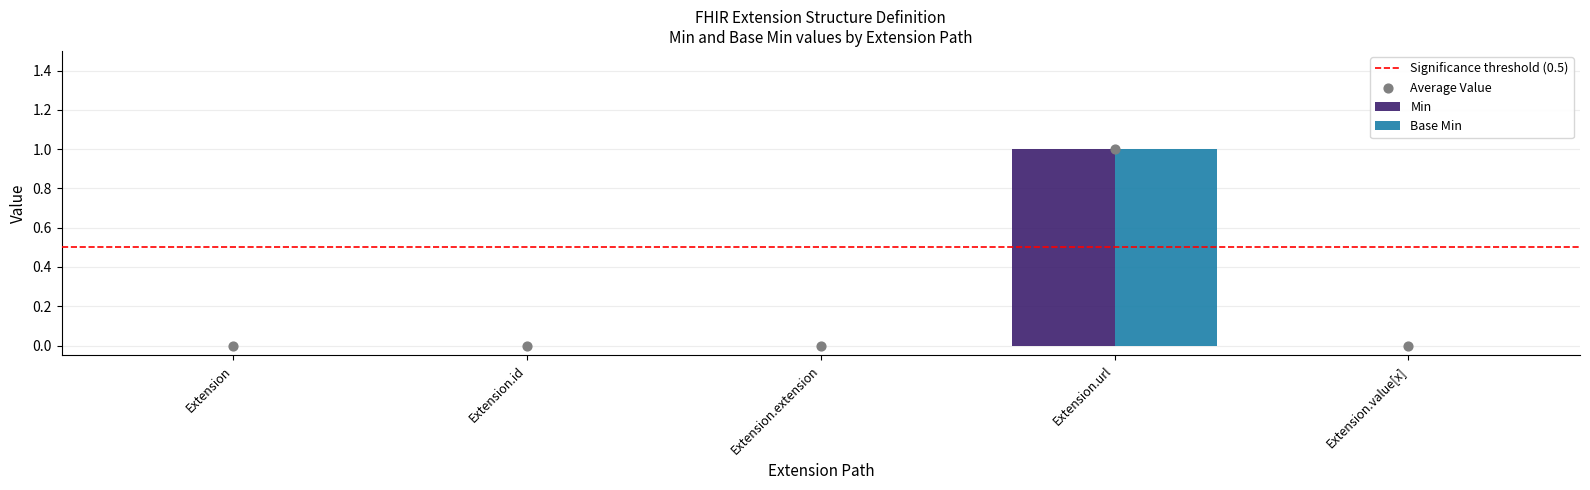

Which series contains the lowest Y value?

Min